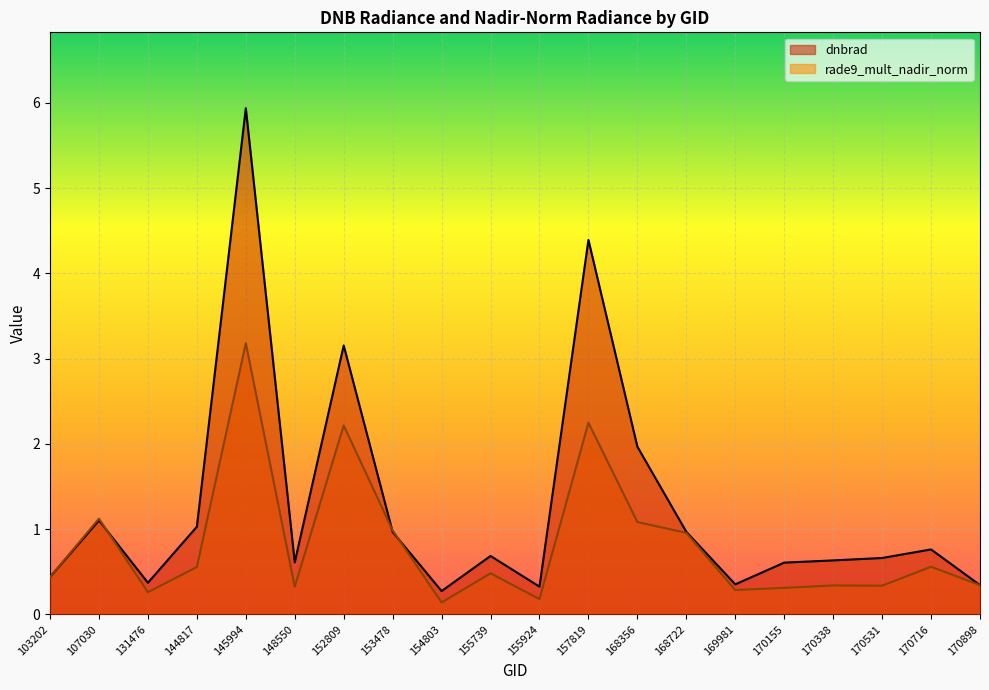

How many lines are shown in the chart?

2